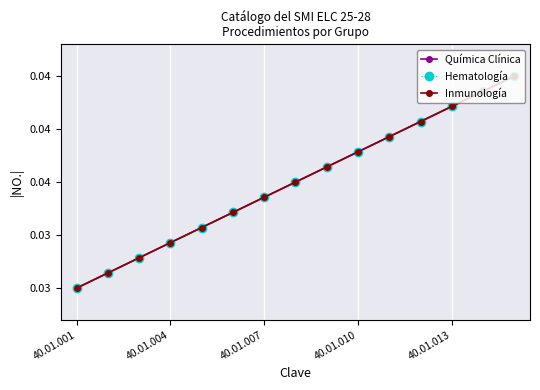

Does the chart have visible grid lines?

Yes